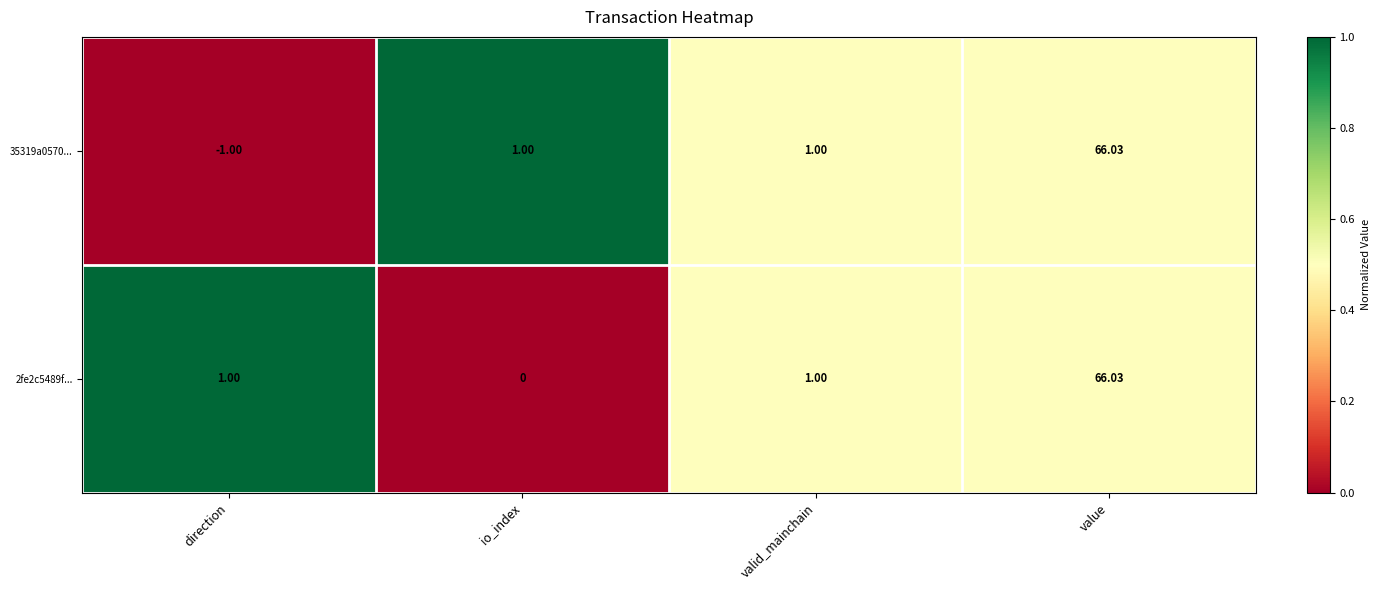

At which category does the chart reach its minimum across all series?

direction